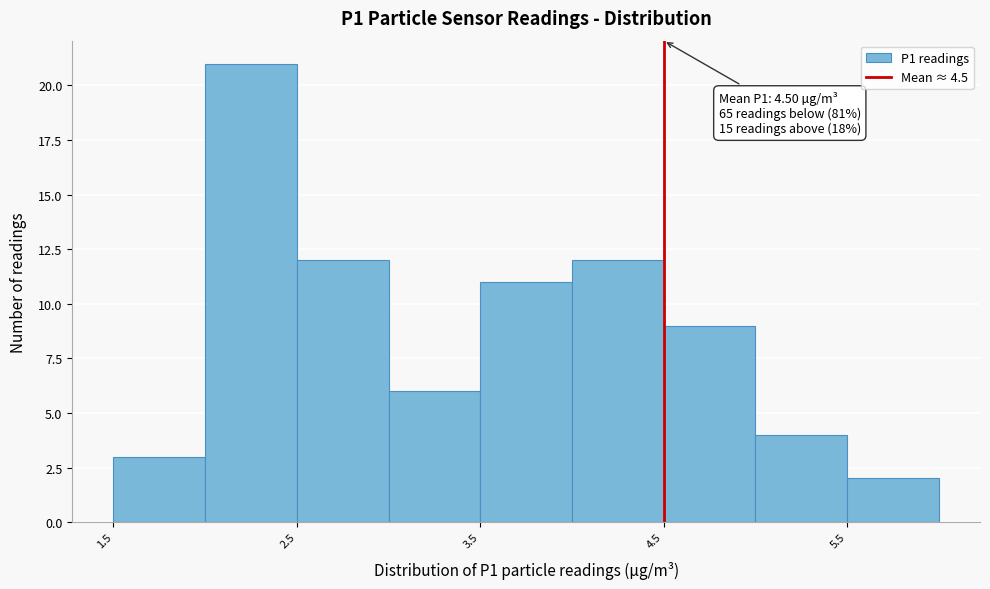

Over which range of the x-axis is the bar tallest?

2.0 to 2.5